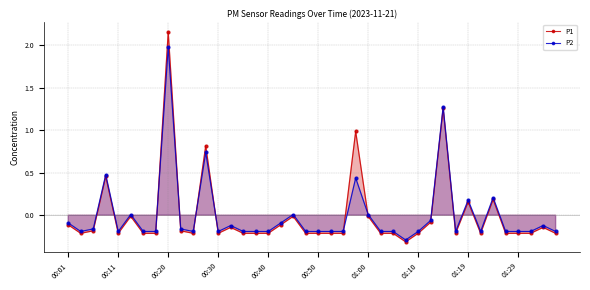

What are all the series names shown in the legend?

P1, P2